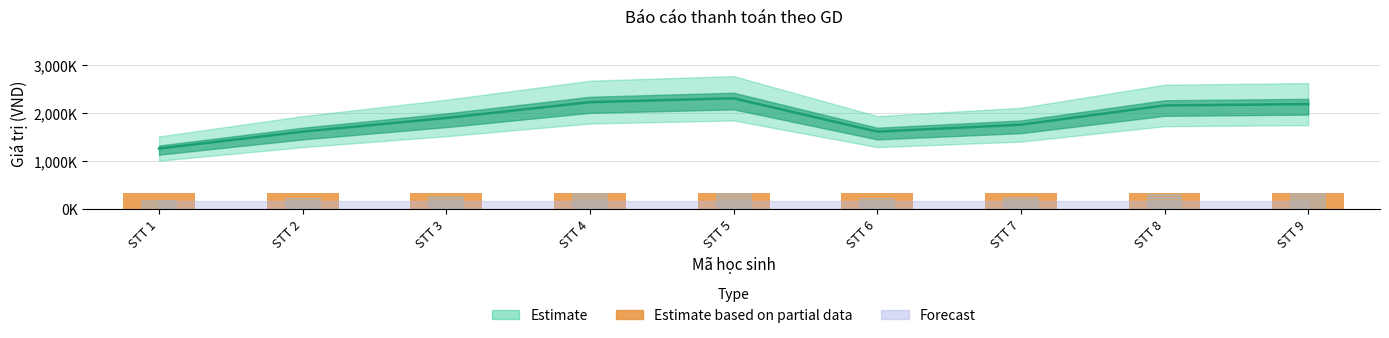

Reading left to right, list all the values displayed in this chart.

Giá trị học phí: STT 1=189150	STT 2=241950	STT 3=284550	STT 4=333900	STT 5=345900	STT 6=241950	STT 7=263550	STT 8=323550	STT 9=327750
Giá trị thanh toán: STT 1=1261000	STT 2=1613000	STT 3=1897000	STT 4=2226000	STT 5=2306000	STT 6=1613000	STT 7=1757000	STT 8=2157000	STT 9=2185000